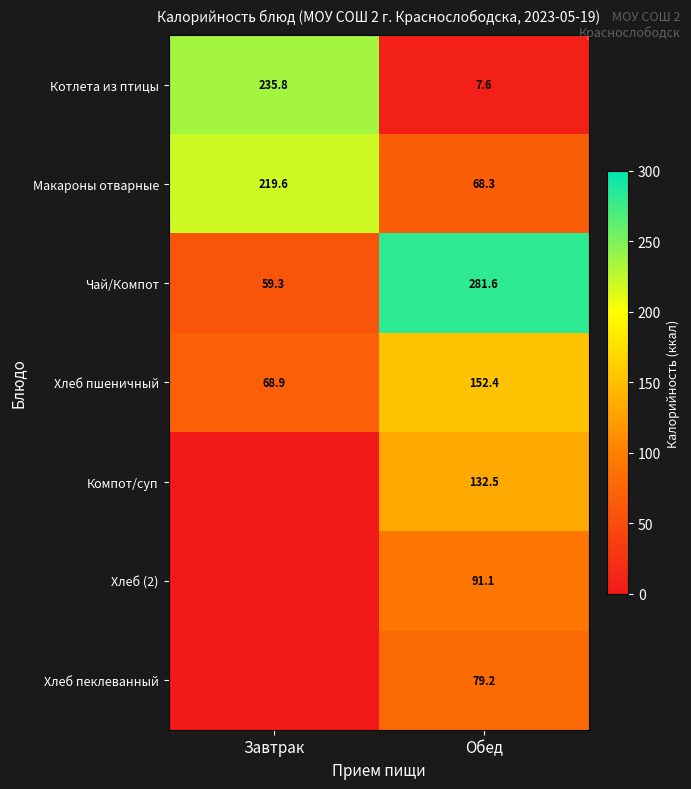

At how many categories does at least one series exceed 173?

2